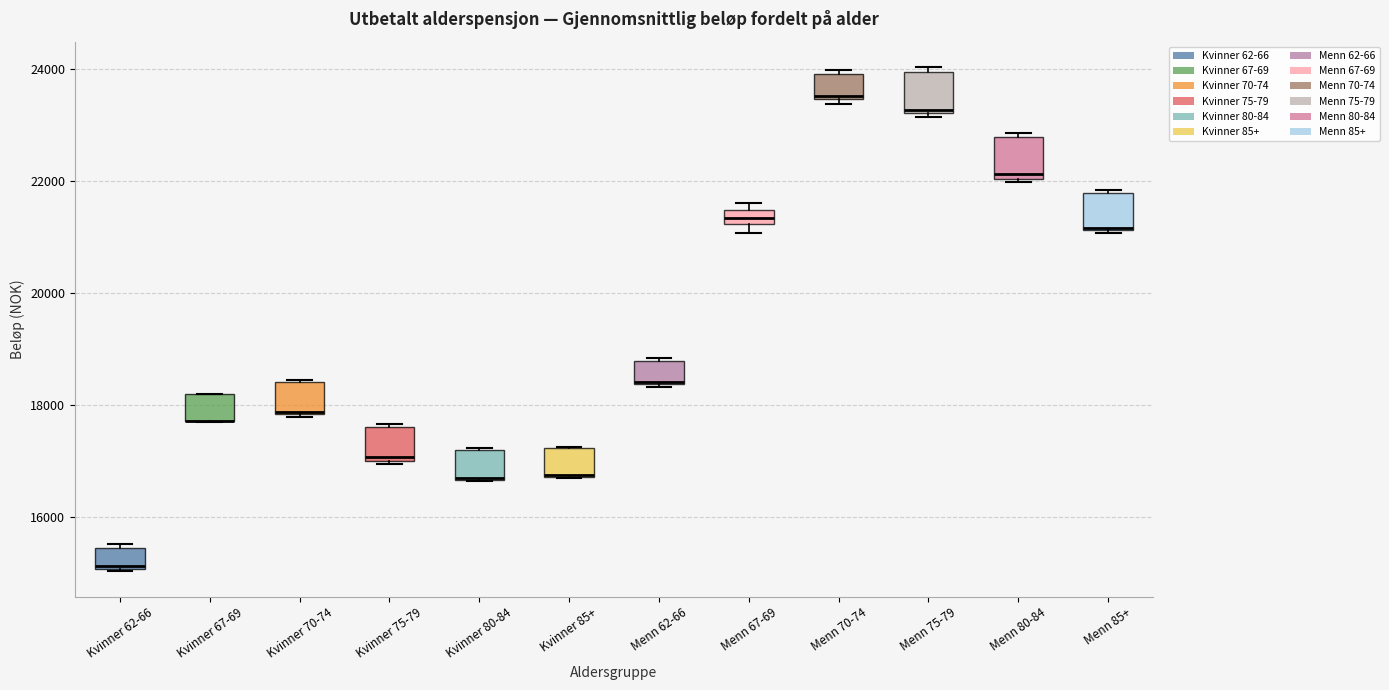

Where is the upper edge of the box for Menn 80-84 on the y-axis? The values are not printed on the chart, so give them approximately, as read against the axis.

22800